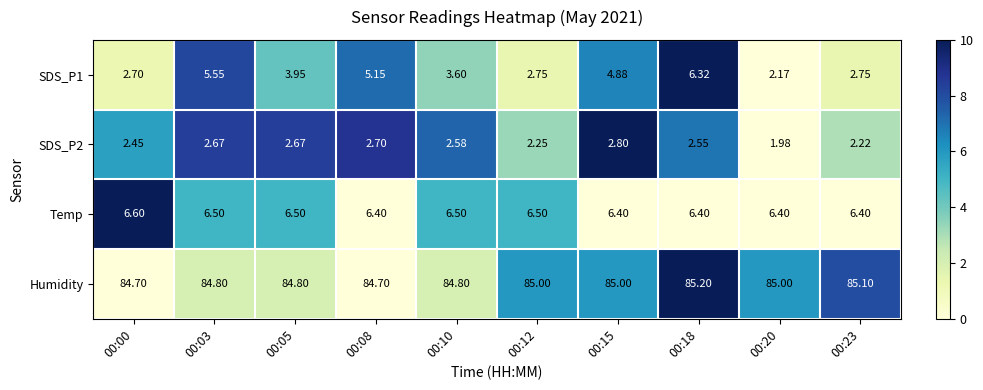

Which series has the largest total across all categories?

Humidity